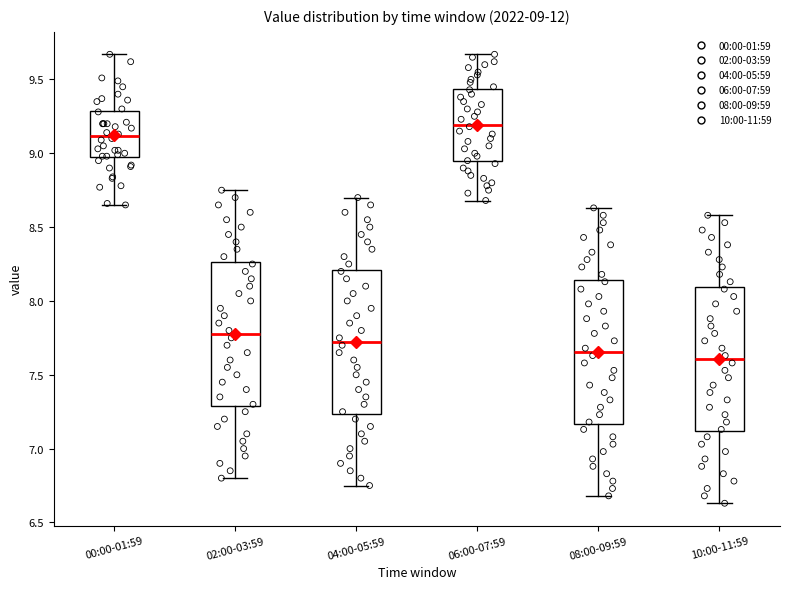

Which box has the highest median line?

06:00-07:59